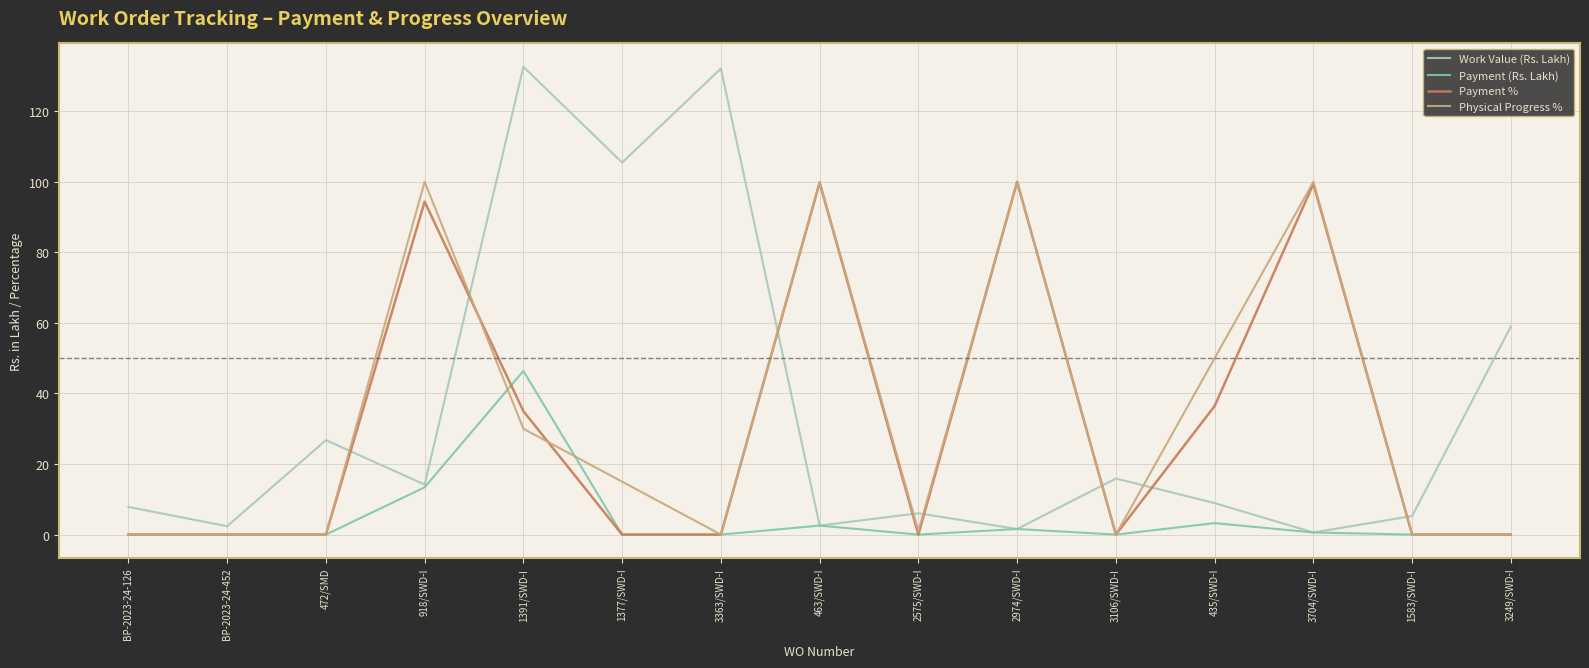

Where is Payment (Rs. Lakh) nearest to the value 23?

918/SWD-I